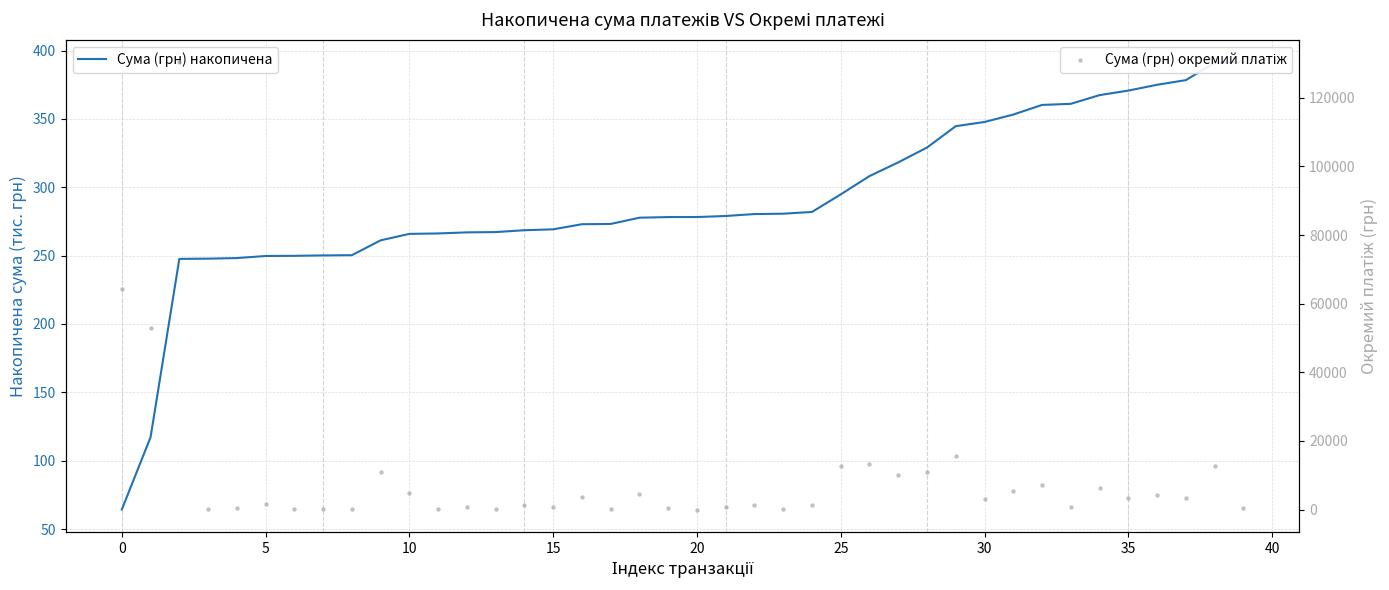

Which series reaches the maximum Y coordinate?

Сума (грн) окремий платіж